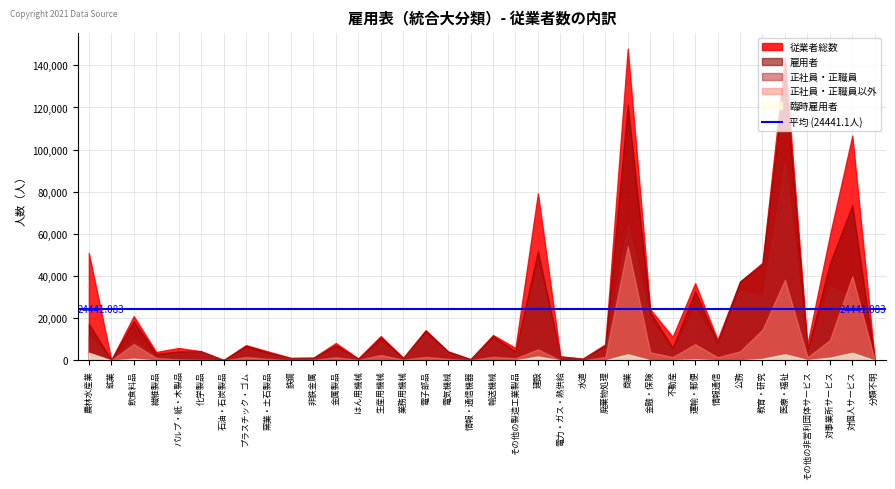

Rank the series by their average value, from highest to lowest.

従業者総数, 雇用者, 正社員・正職員, 正社員・正職員以外, 臨時雇用者